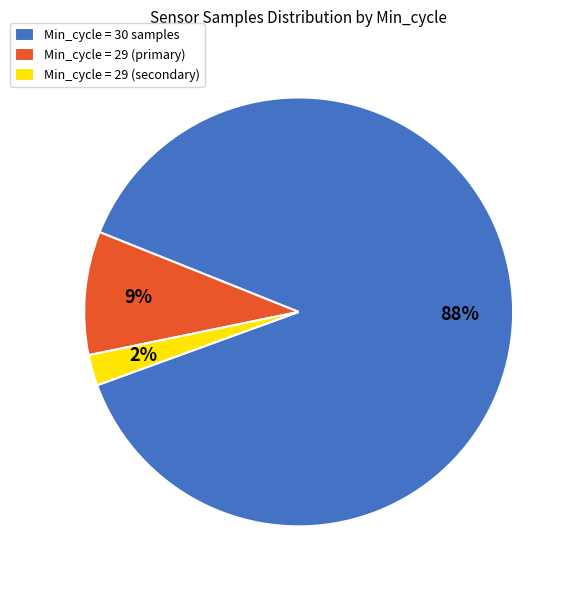

Is the sum of Min_cycle = 30 samples and Min_cycle = 29 (secondary) greater than half?

Yes